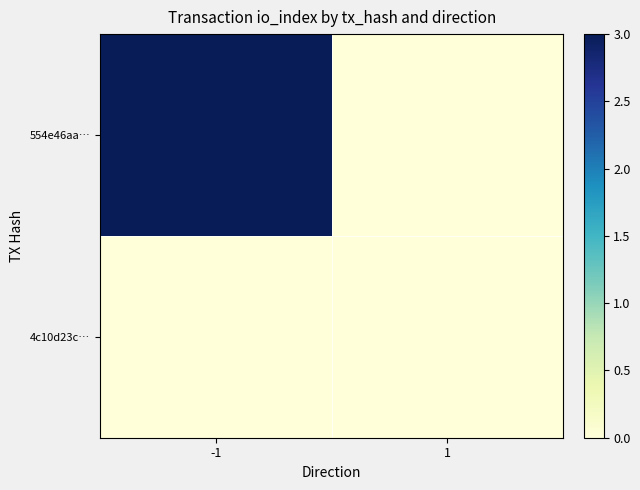

Reading left to right, list all the values displayed in this chart.

4c10d23c…: -1=0	1=0
554e46aa…: -1=3	1=0